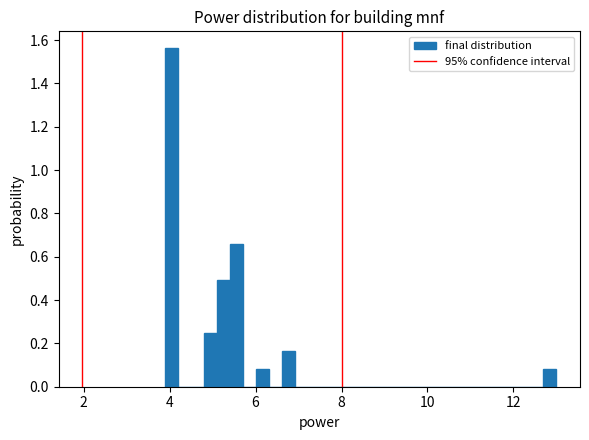

Around what value on the x-axis is the tallest bar? Give the approximate position of its centre, as read against the axis.

4.0